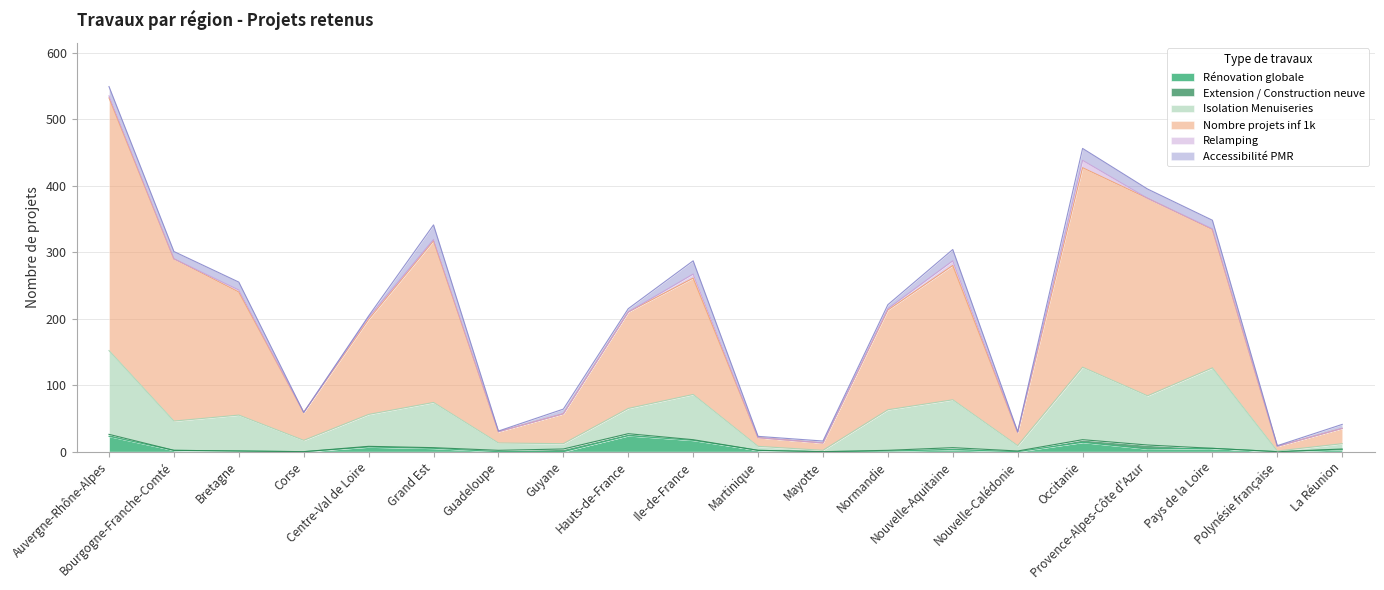

What is the sum of the Rénovation globale values at La Réunion and Provence-Alpes-Côte d'Azur?

7